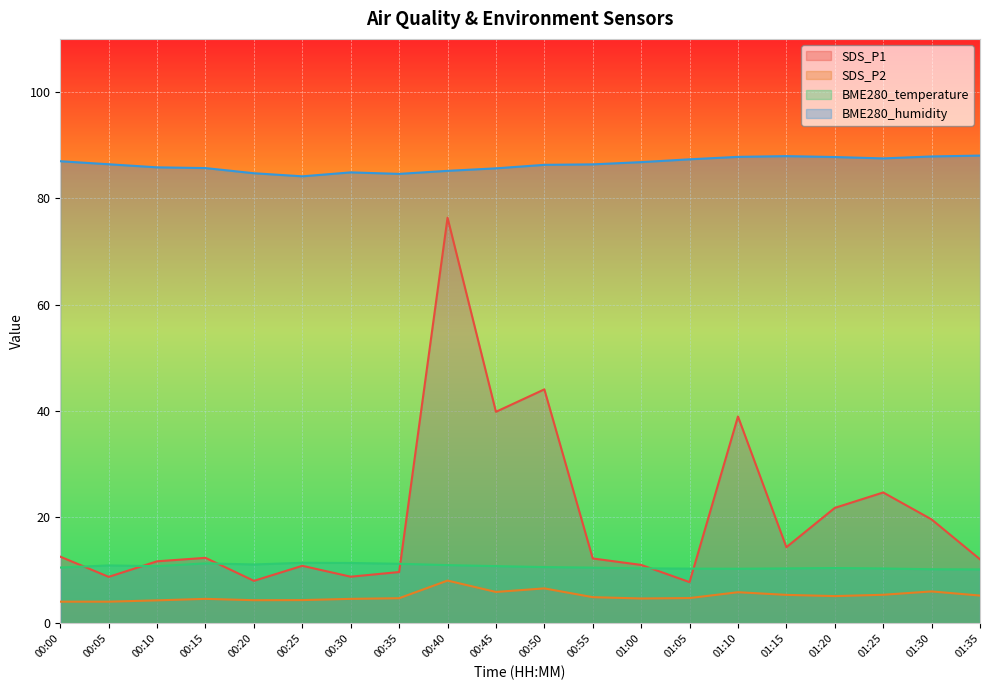

How many lines are shown in the chart?

4